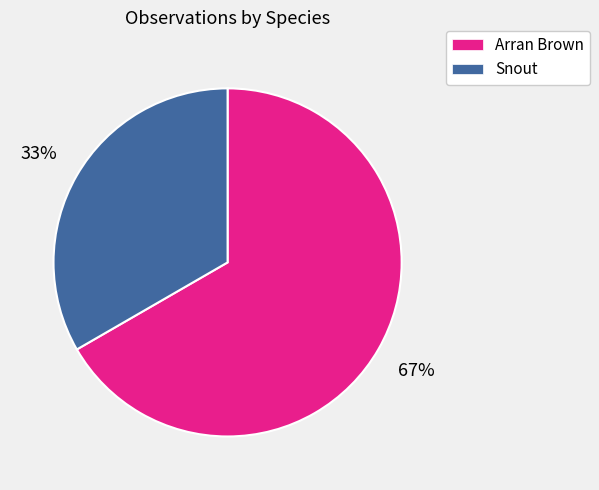

Is it true that Snout is 28% of the pie?

False